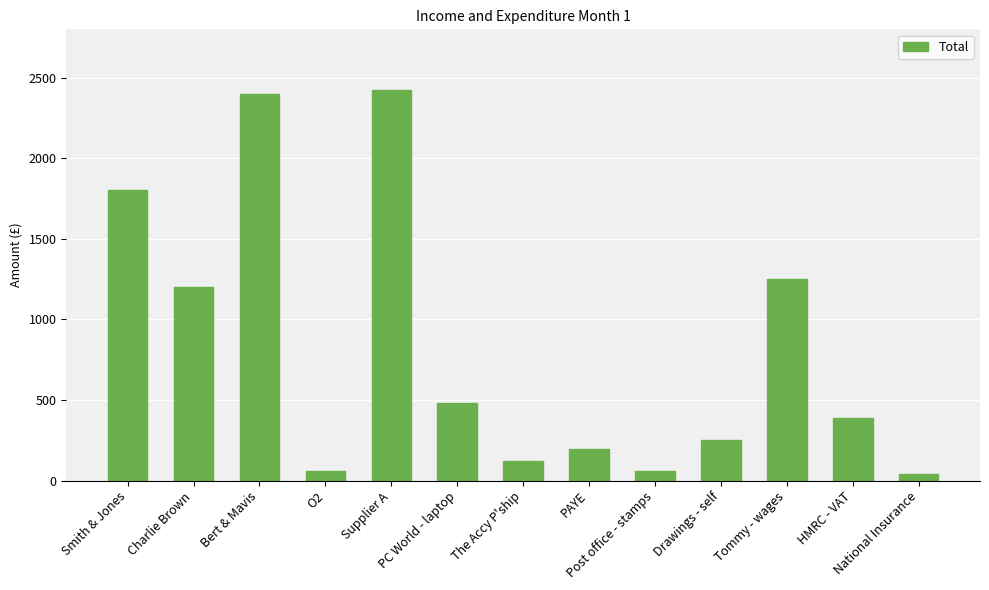

What is the change in value from The Accy P'ship to HMRC - VAT?

+270.0